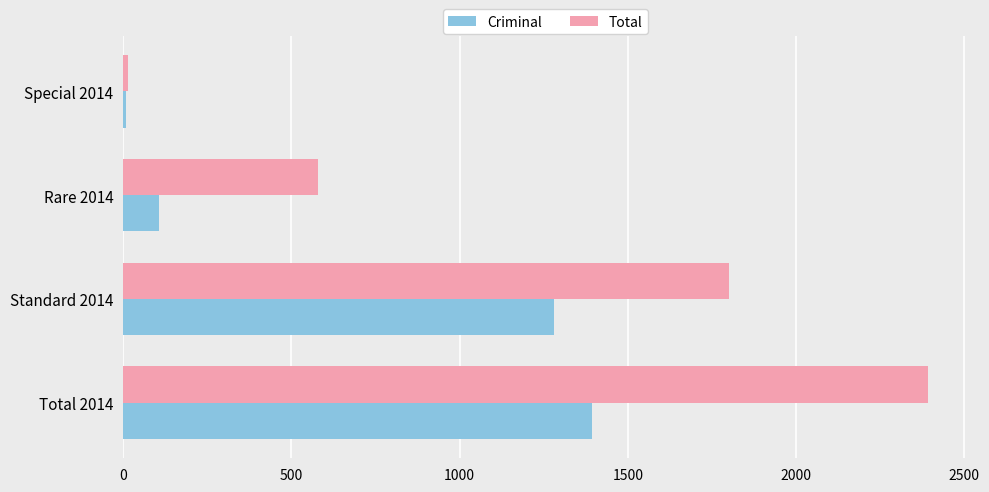

What is the average value of the Total series?

1196